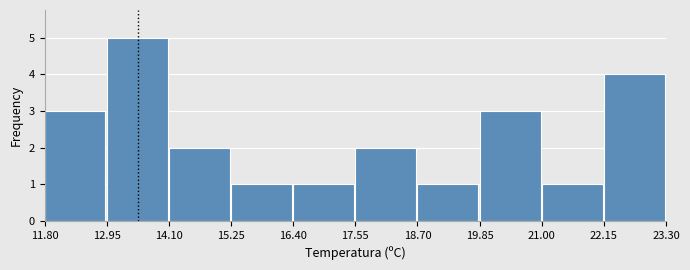

Over which range of the x-axis is the bar tallest?

12.95 to 14.10